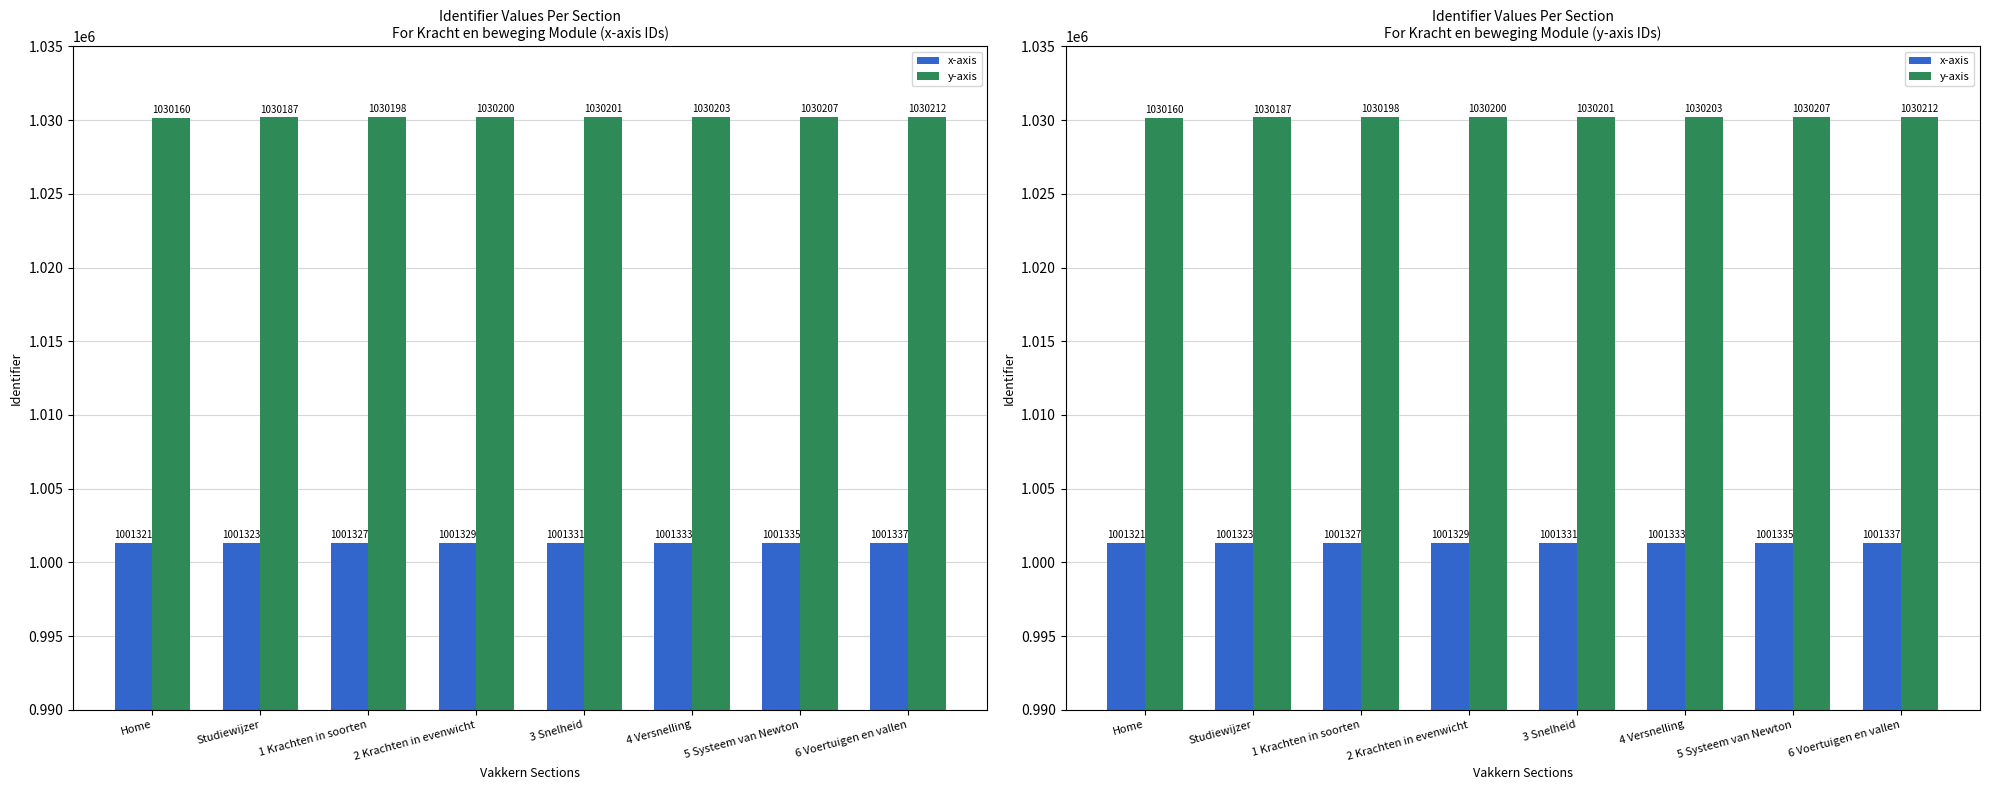

Which label corresponds to the largest value in the chart?

6 Voertuigen en vallen